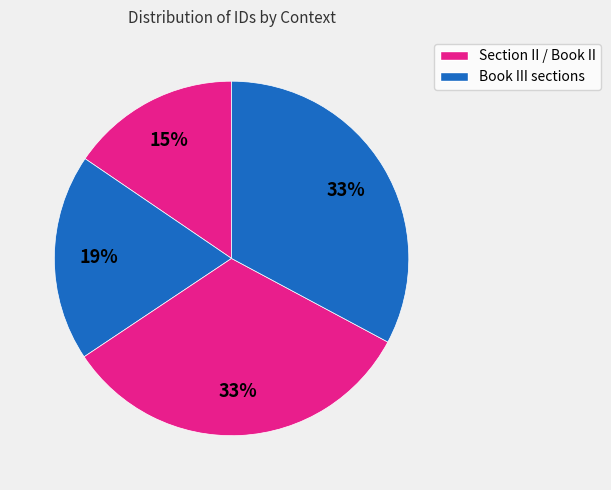

How many slices are in this pie chart?

4